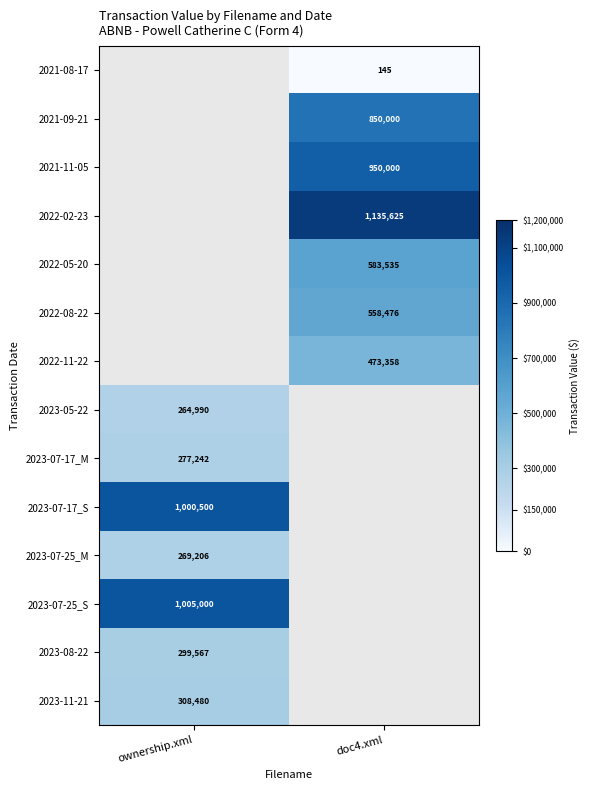

The 2023-05-22 series shows 264990 at ownership.xml. True or false?

True